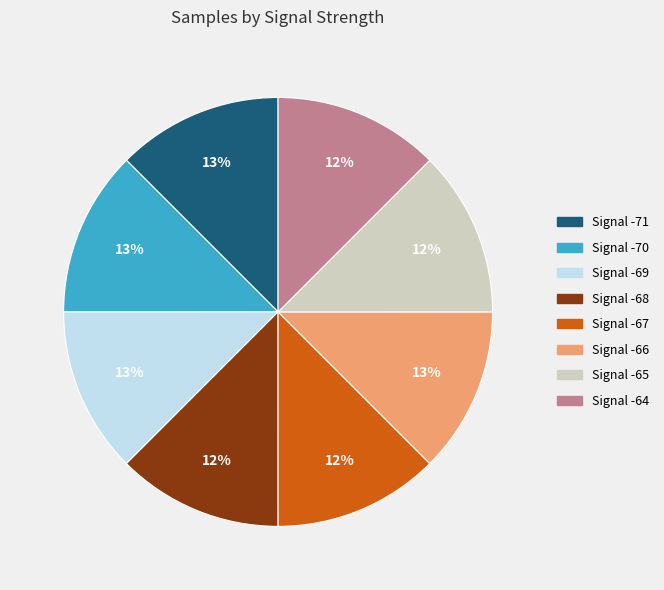

Does any single category account for the majority?

No